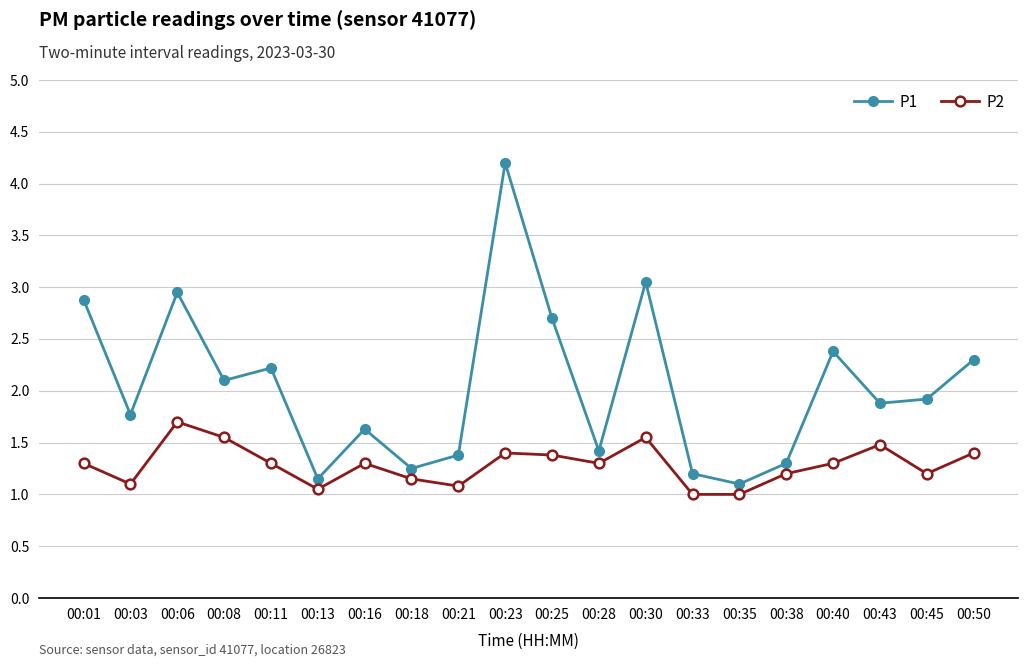

True or false: P2 has more than 0 points higher than both neighbors.

True